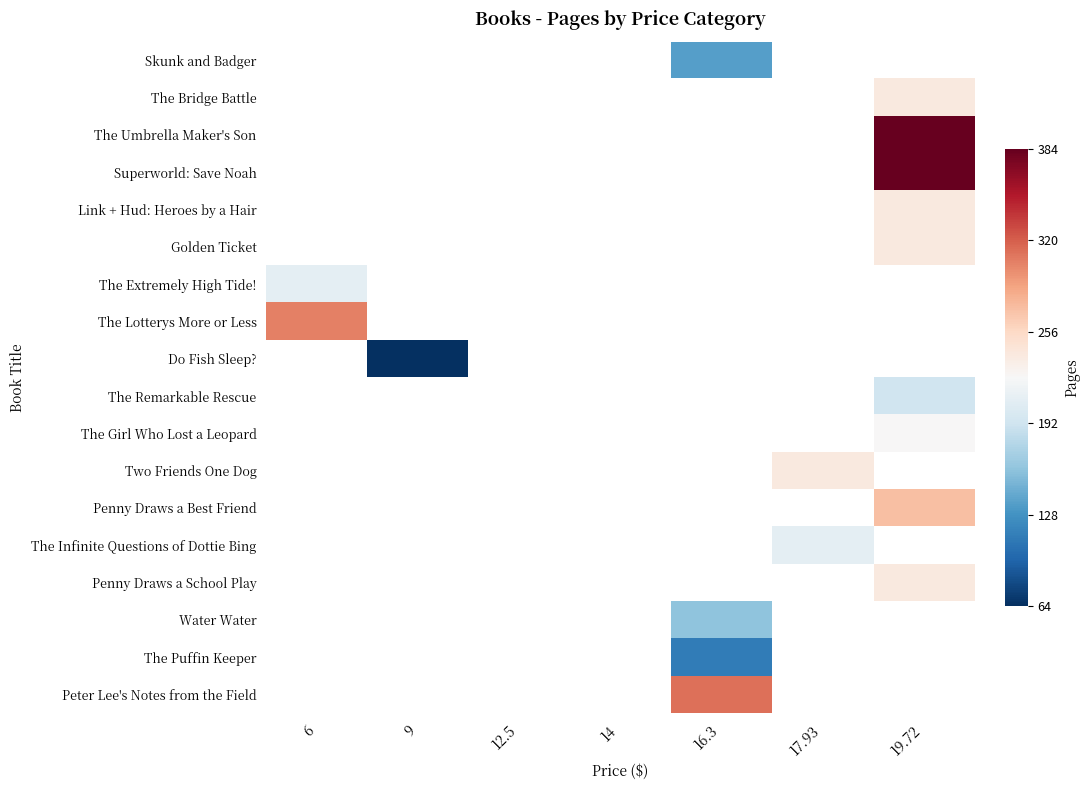

What is the minimum value shown in the chart?

64.0